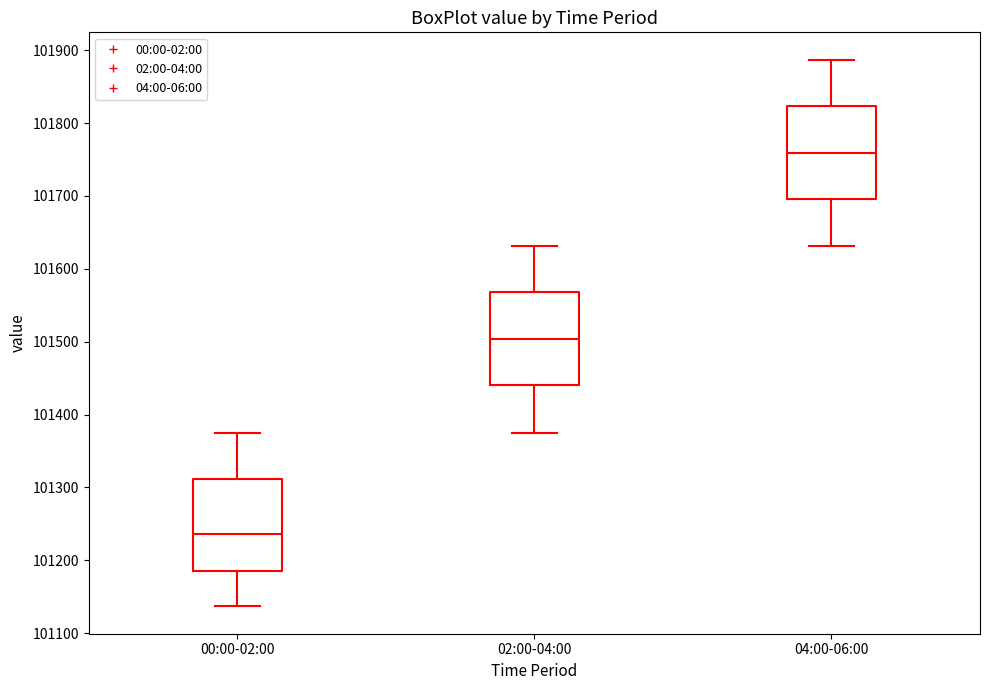

Reading left to right, transcribe this box plot: for each box, give where its median line is, the range the box spans, and where its two whiskers end, as read against the y-axis. The values are not printed on the chart, so give them approximately, as read against the axis.

00:00-02:00: median 101240, box 101190 to 101310, whiskers 101140 to 101370
02:00-04:00: median 101500, box 101440 to 101570, whiskers 101370 to 101630
04:00-06:00: median 101760, box 101700 to 101820, whiskers 101630 to 101890